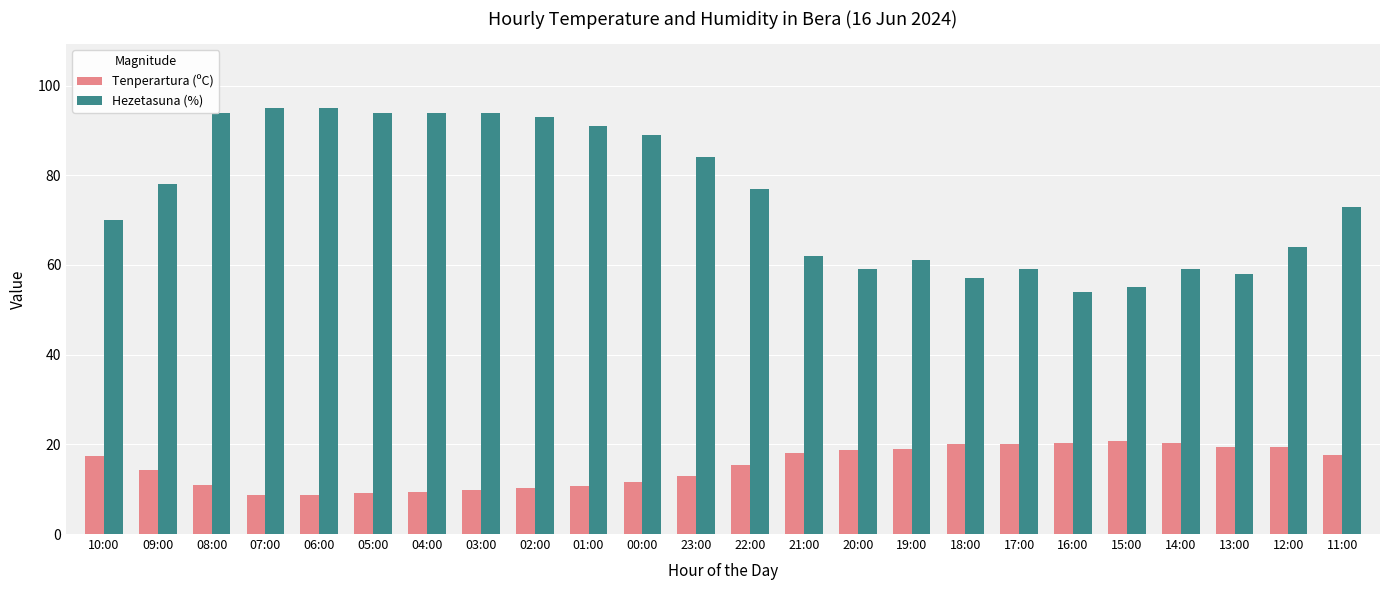

What is the lowest value of the Hezetasuna (%) series?

54.0